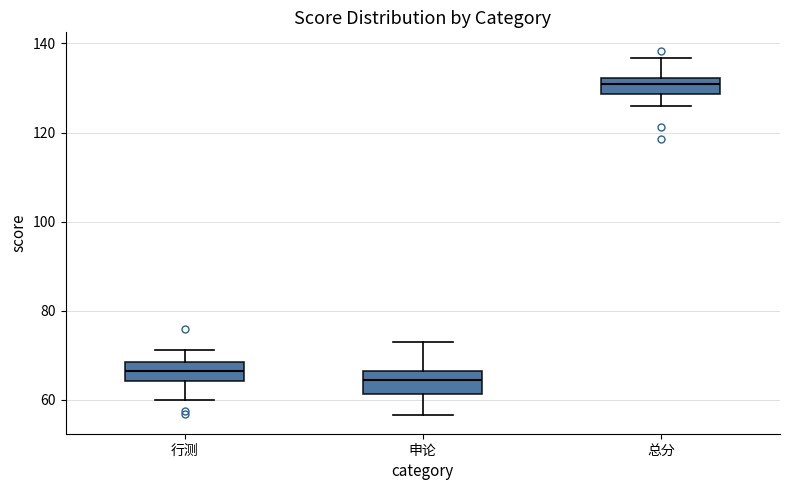

Which box has the highest median line?

总分